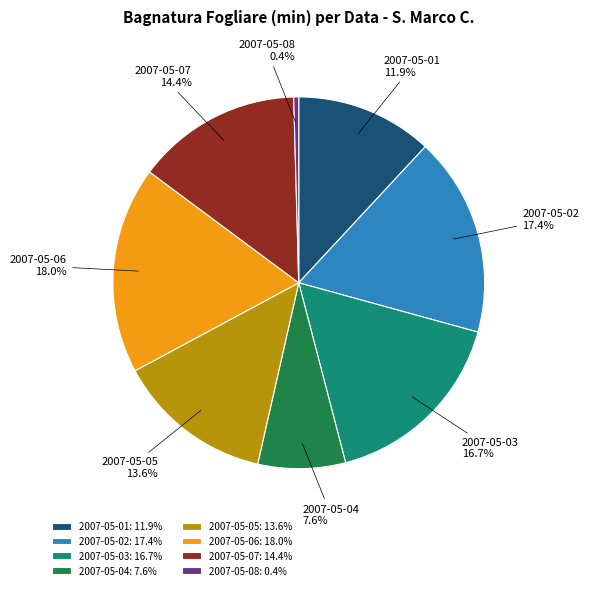

What is the largest slice in the pie chart?

2007-05-06